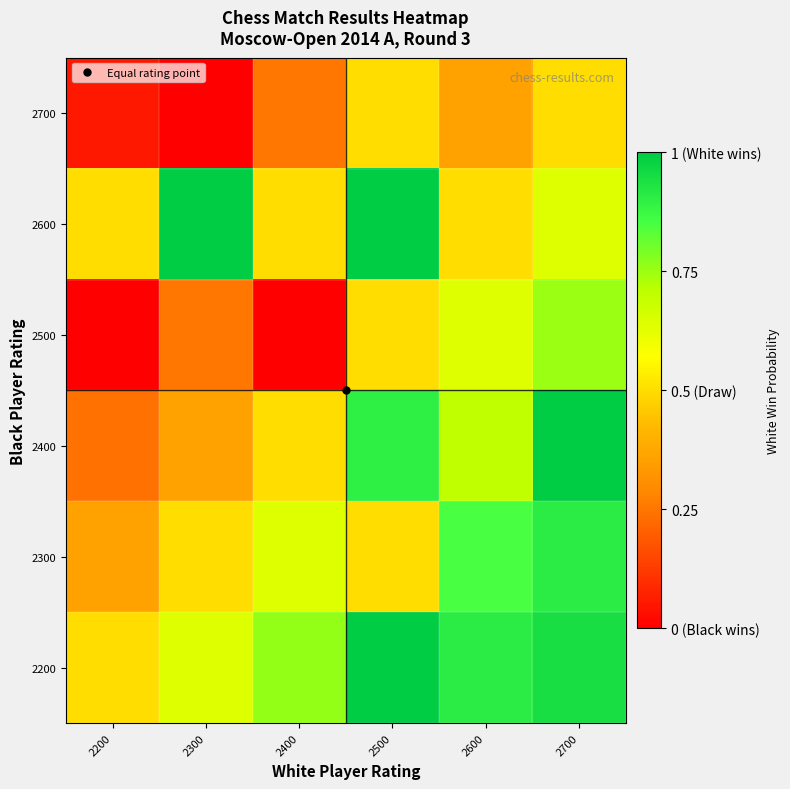

Which series has the largest total across all categories?

2200